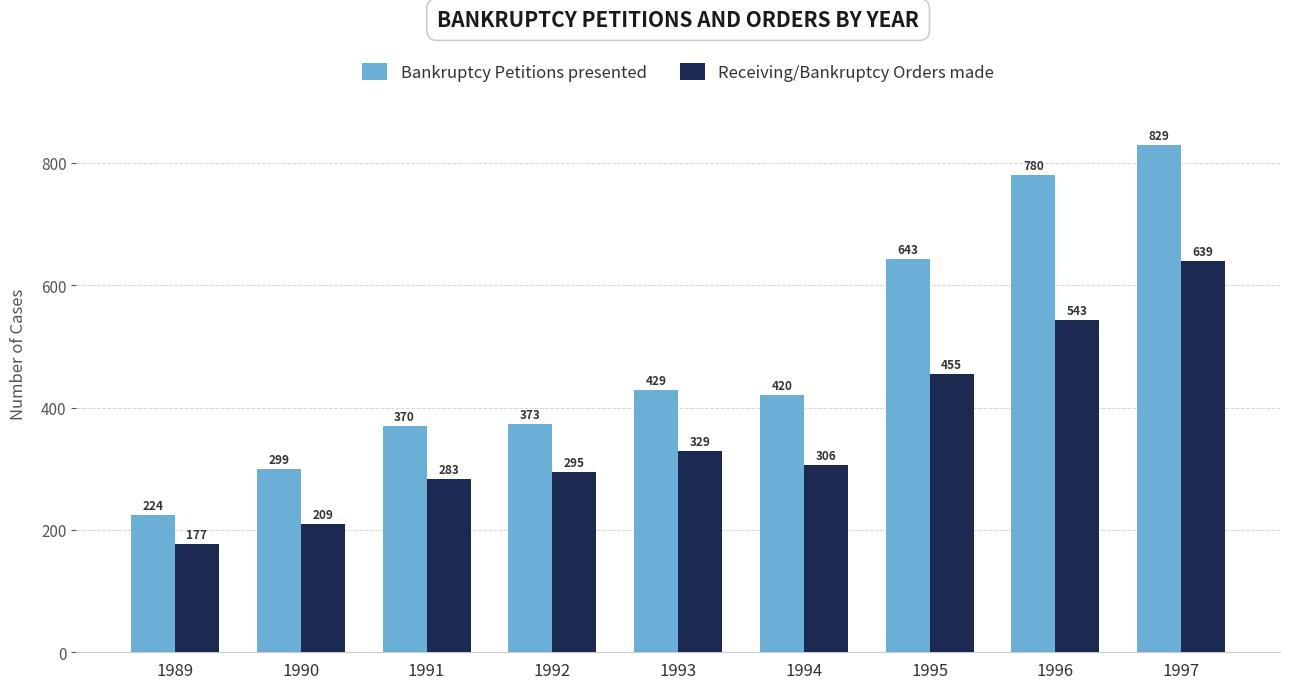

Which series changed the most between 1990 and 1991?

Receiving/Bankruptcy Orders made